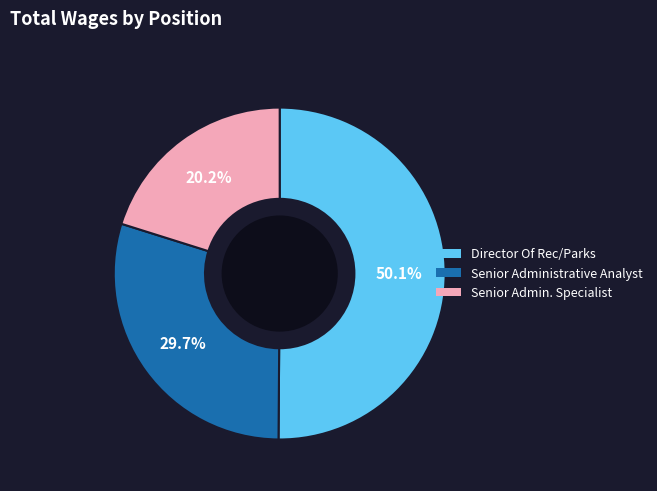

Rank the categories by value from lowest to highest.

Senior Admin. Specialist, Senior Administrative Analyst, Director Of Rec/Parks